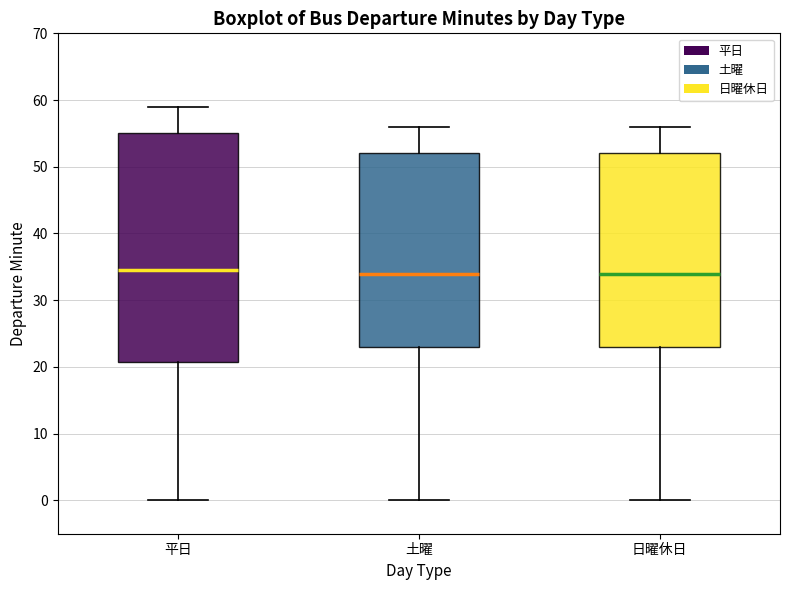

Reading left to right, transcribe this box plot: for each box, give where its median line is, the range the box spans, and where its two whiskers end, as read against the y-axis. The values are not printed on the chart, so give them approximately, as read against the axis.

平日: median 35, box 21 to 55, whiskers 0 to 59
土曜: median 34, box 23 to 52, whiskers 0 to 56
日曜休日: median 34, box 23 to 52, whiskers 0 to 56